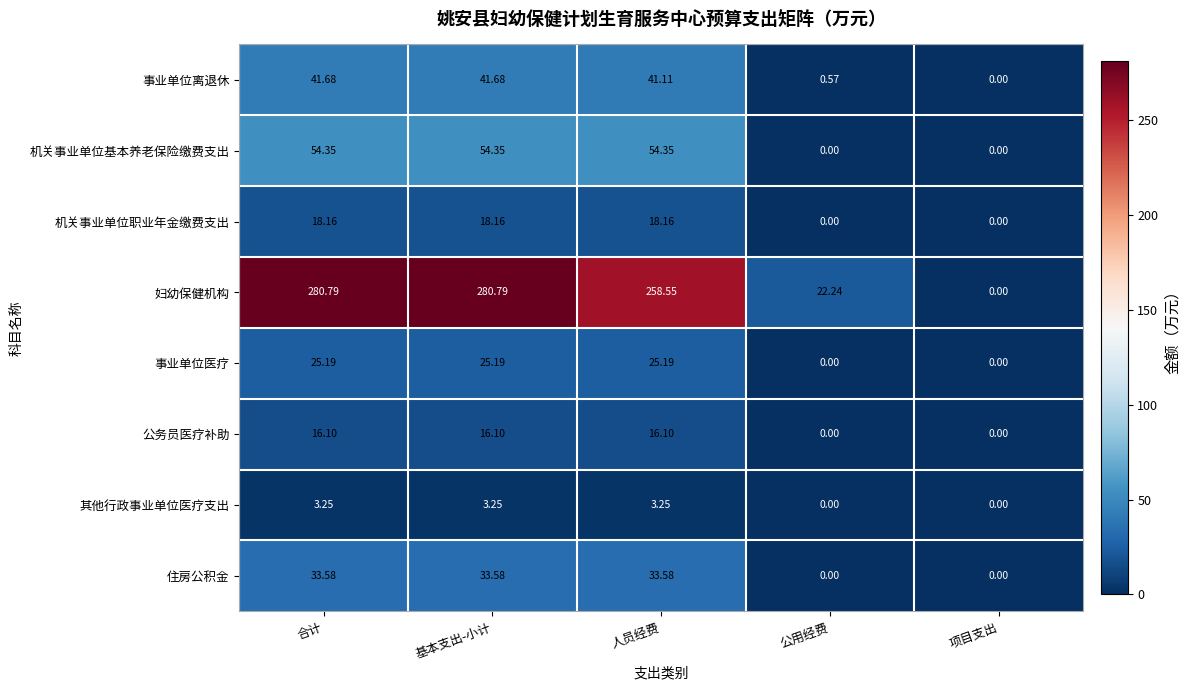

Rank the series at 合计 from highest to lowest value.

妇幼保健机构, 机关事业单位基本养老保险缴费支出, 事业单位离退休, 住房公积金, 事业单位医疗, 机关事业单位职业年金缴费支出, 公务员医疗补助, 其他行政事业单位医疗支出